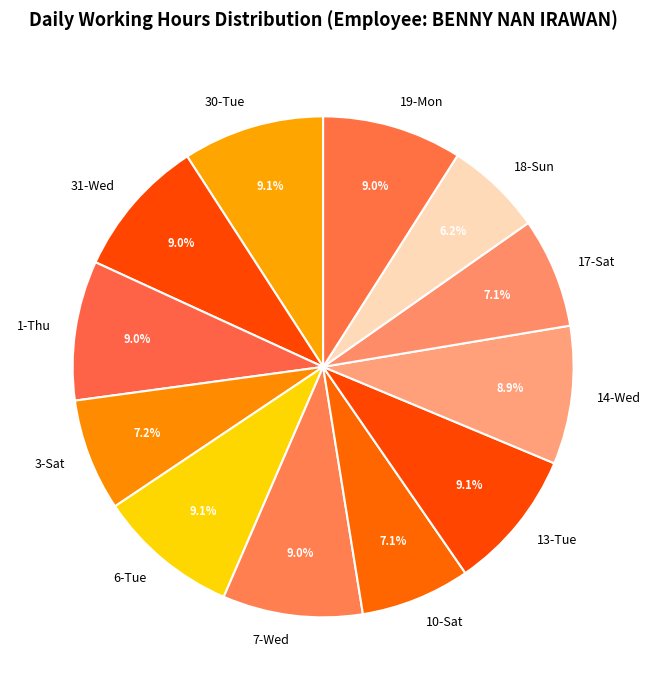

To the nearest percent, what is the difference between the largest and smallest slice percentages?

3%